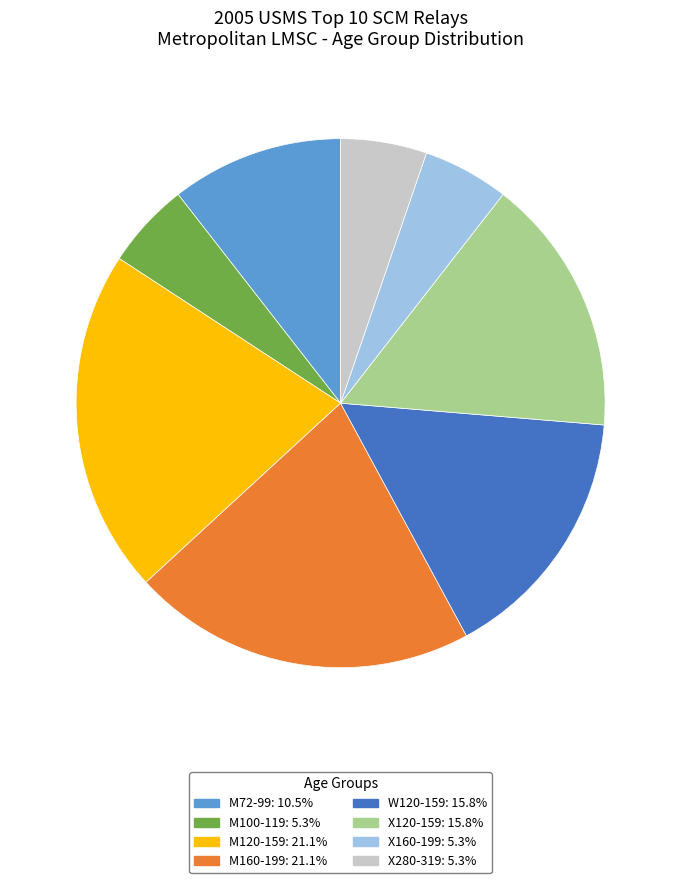

Is the sum of M100-119 and M160-199 greater than half?

No